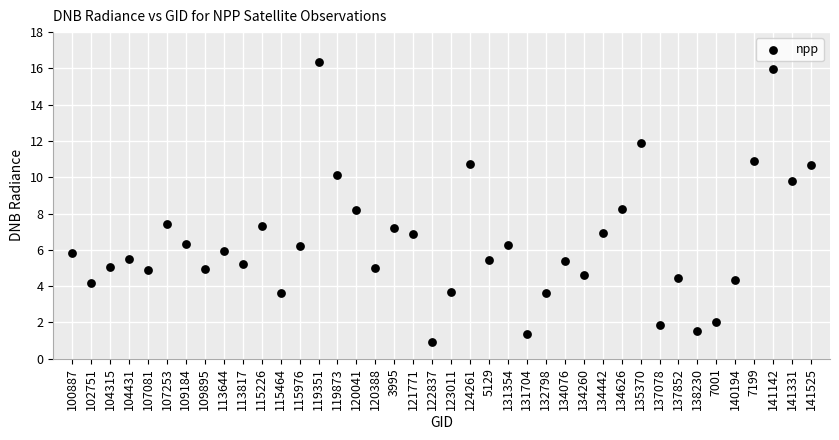

What is the range of Y values (max minus min)?

15.4